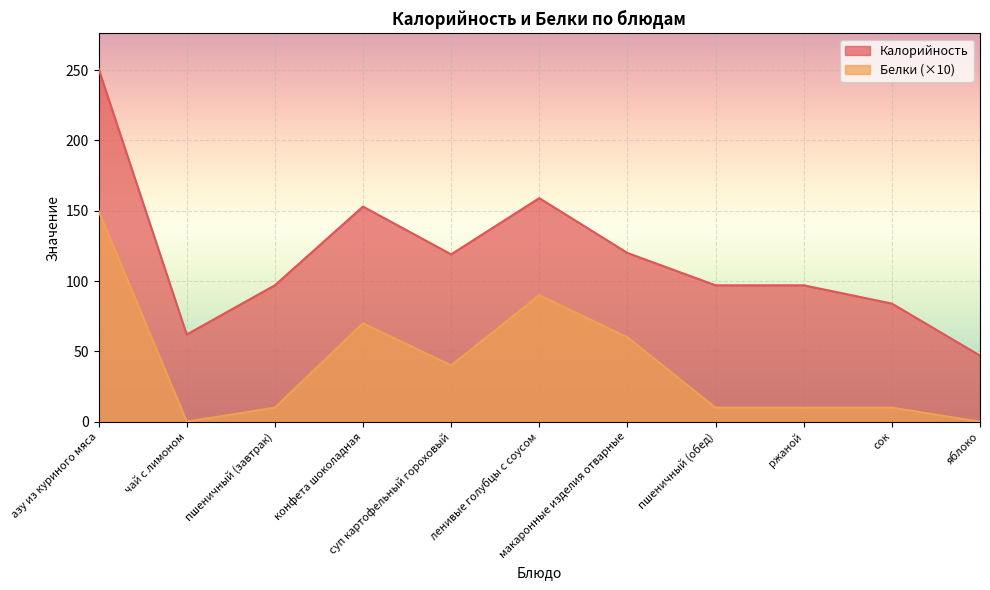

Which series has the largest total across all categories?

Калорийность